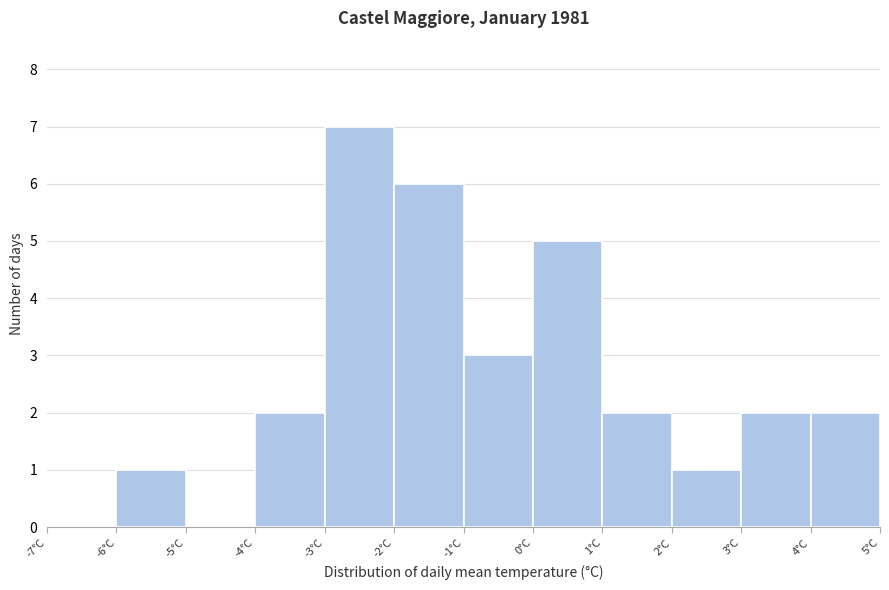

Reading left to right, transcribe this chart: for each bar, give the range it covers on the x-axis and its height. The values are not printed on the chart, so give them approximately, as read against the axis.

-7 to -6: 0
-6 to -5: 1
-5 to -4: 0
-4 to -3: 2
-3 to -2: 7
-2 to -1: 6
-1 to 0: 3
0 to 1: 5
1 to 2: 2
2 to 3: 1
3 to 4: 2
4 to 5: 2